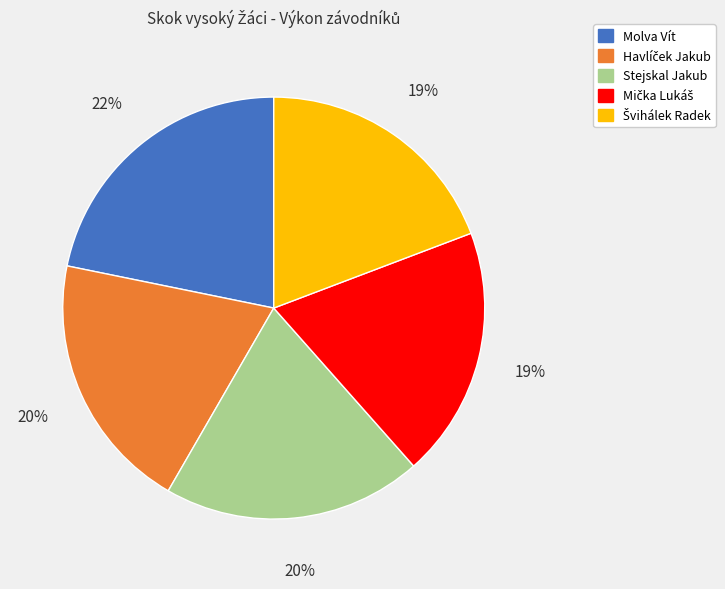

What percentage is the Stejskal Jakub slice, to the nearest percent?

20%